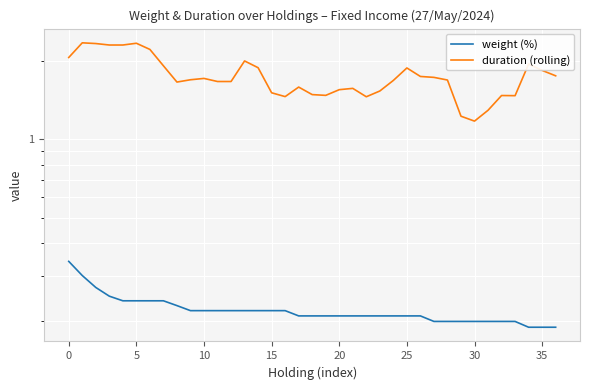

How many distinct data groups are displayed?

2